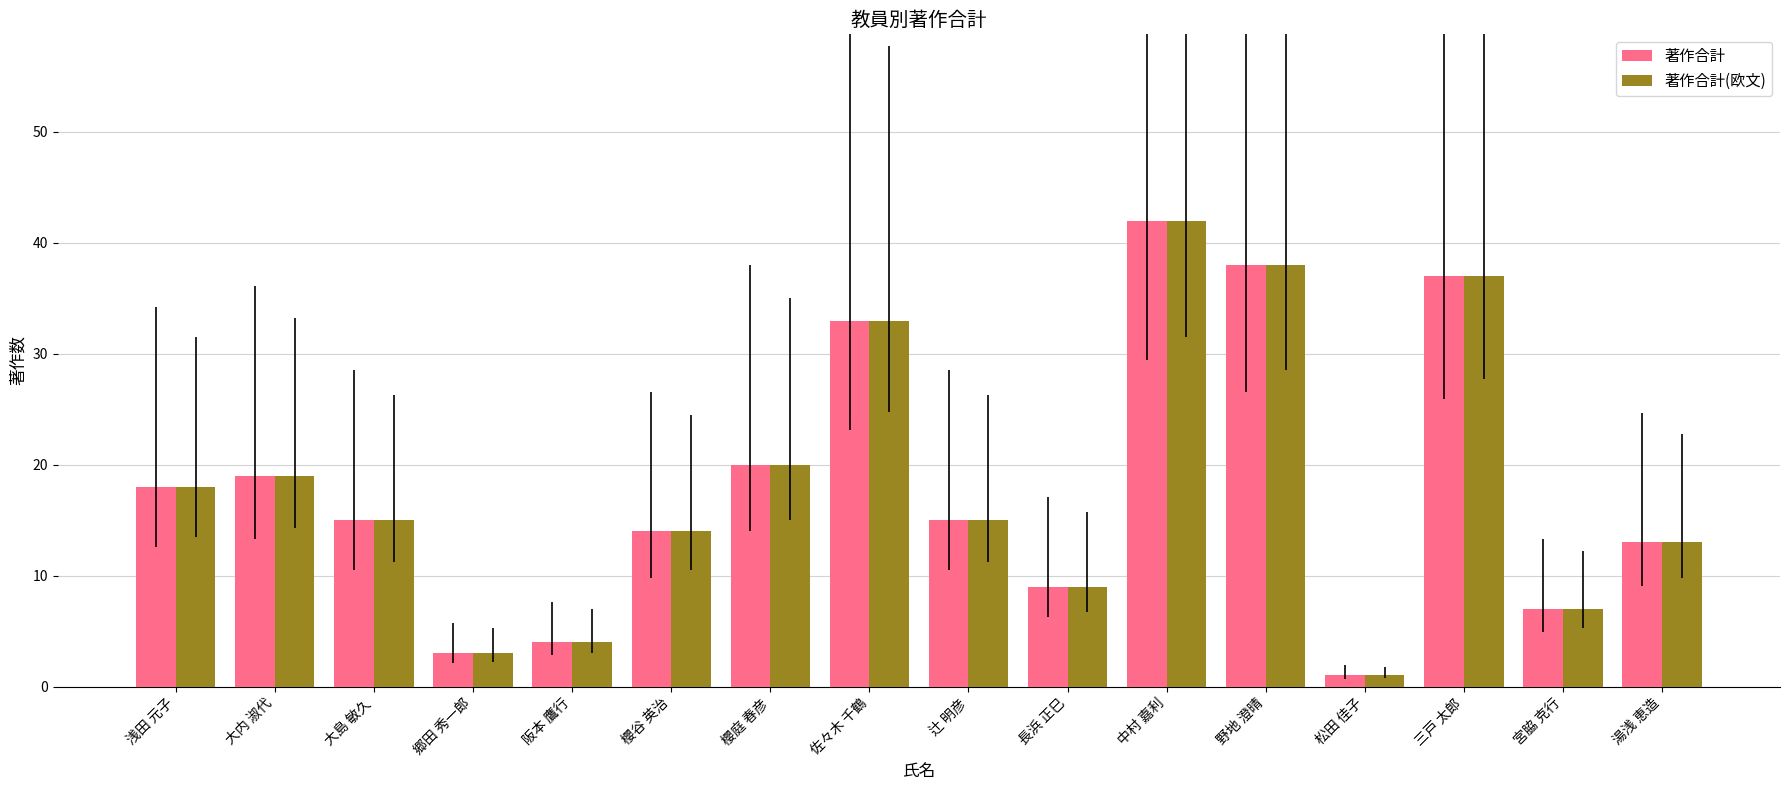

Read the 著作合計(欧文) value at 阪本 鷹行.

4